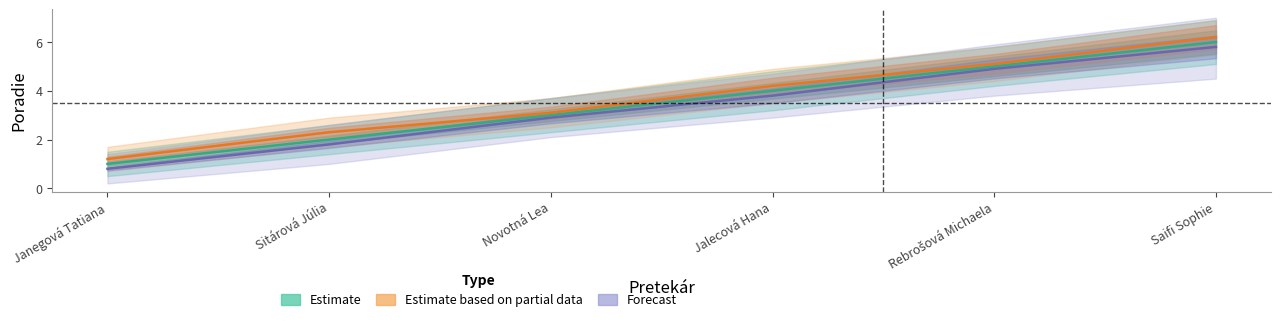

At which label does Forecast reach its peak?

Saifi Sophie